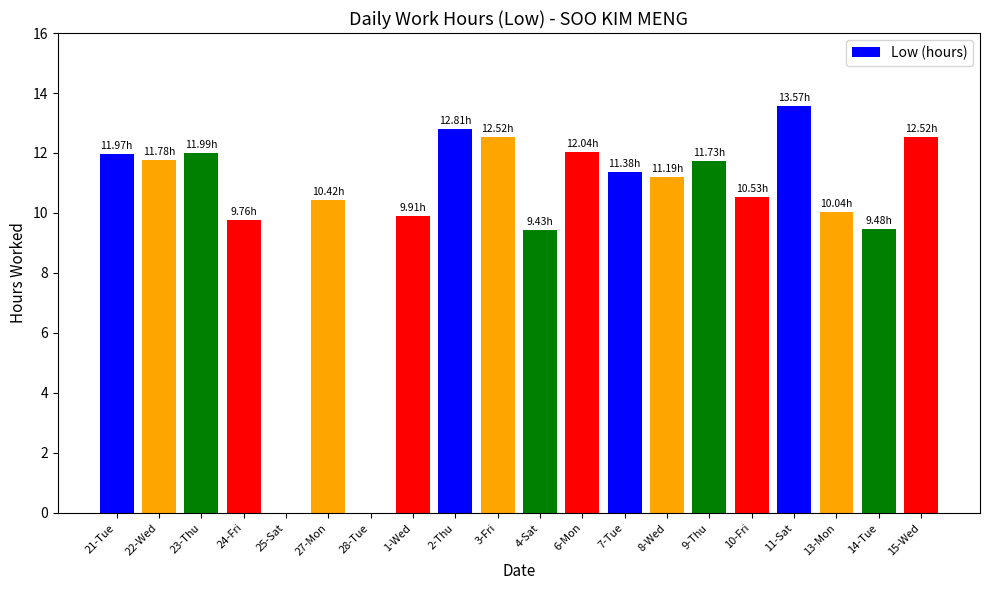

How many data points are above 11?

11